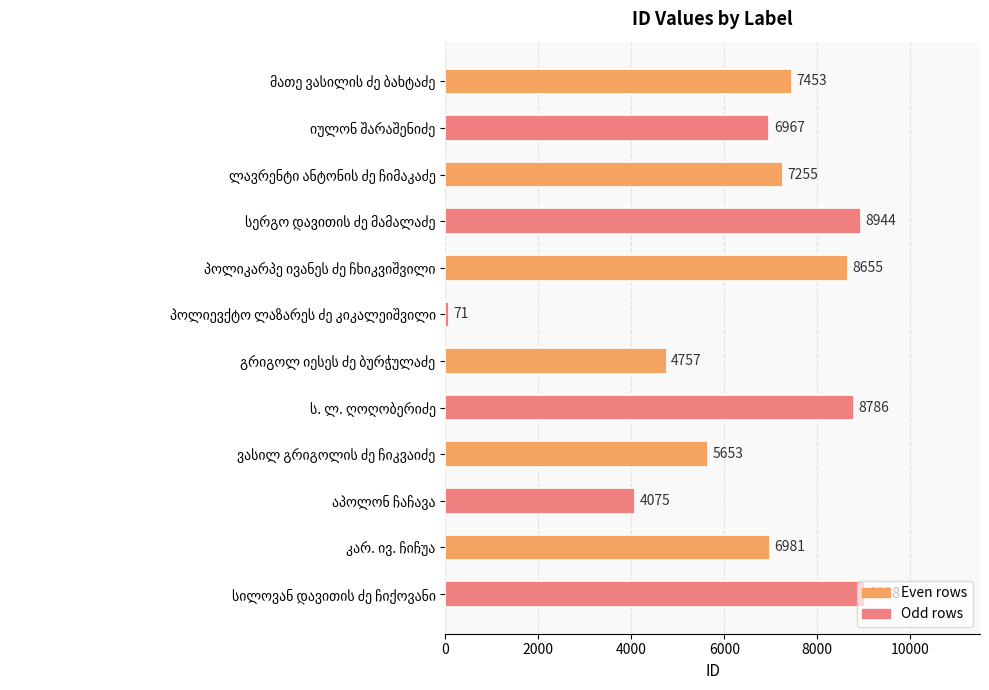

What is the average value?

6551